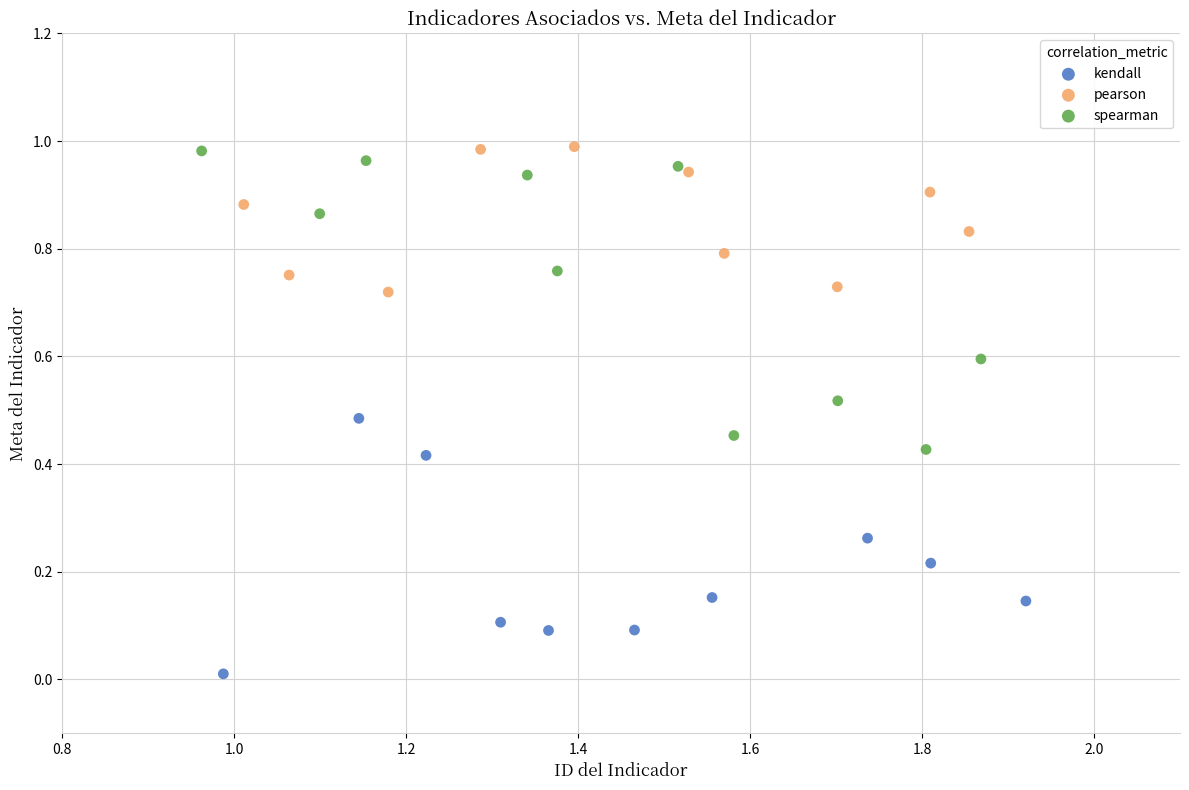

Which series contains the lowest Y value?

kendall